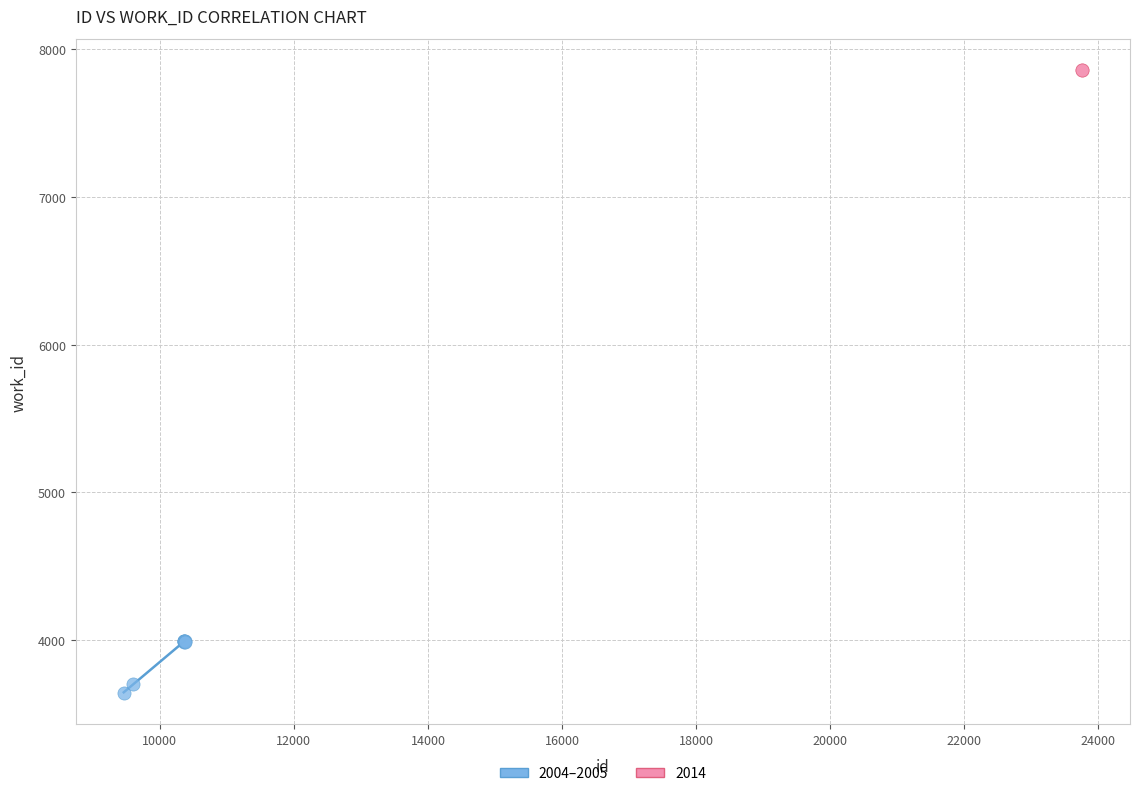

What are all the series names shown in the legend?

2004–2005, 2014